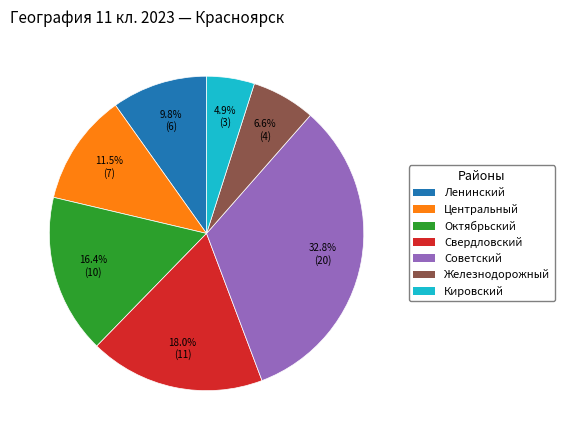

Does any single category account for the majority?

No